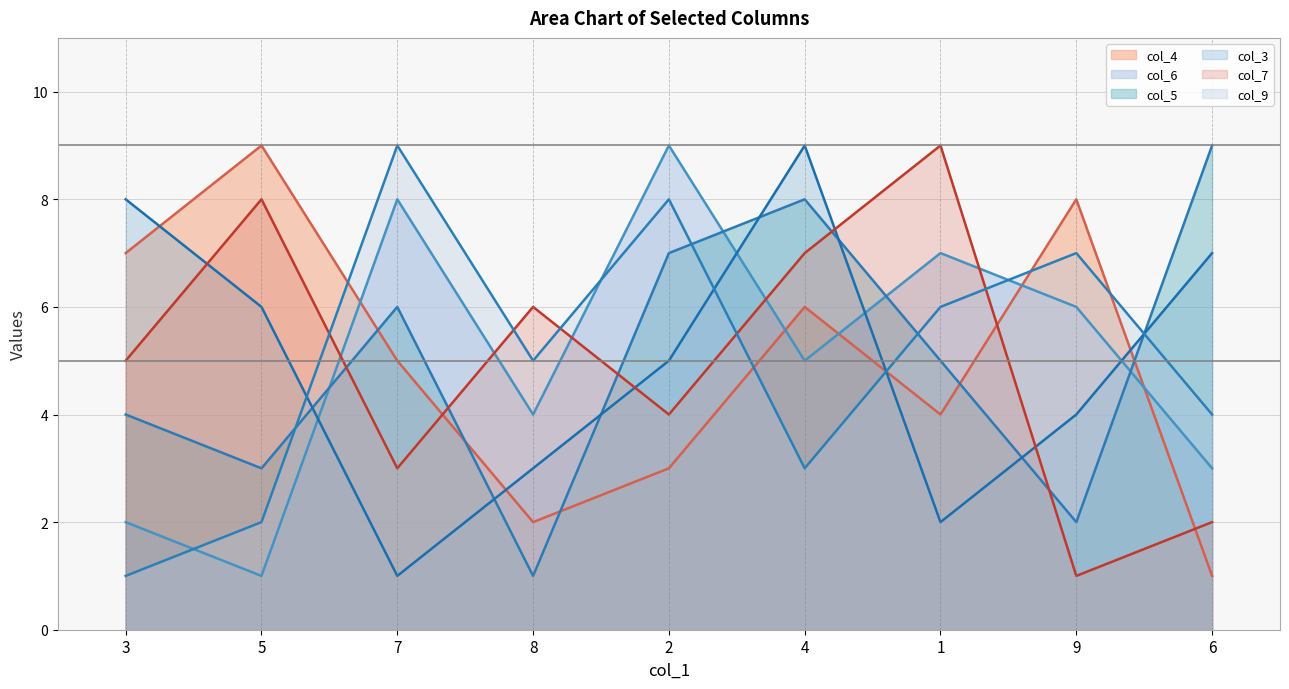

Which category has the highest value across all series?

5